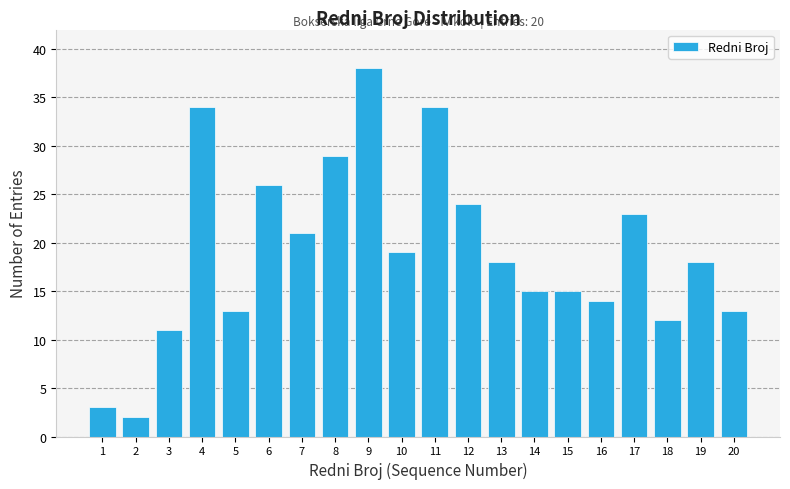

Reading left to right, what are all the values shown in this chart?

3	2	11	34	13	26	21	29	38	19	34	24	18	15	15	14	23	12	18	13